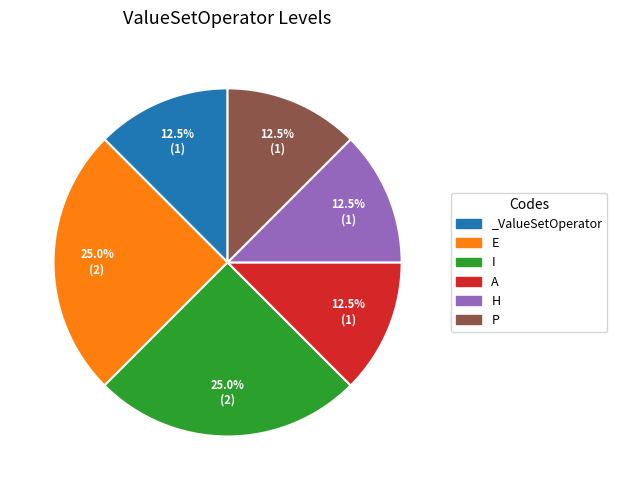

Does any single category account for the majority?

No